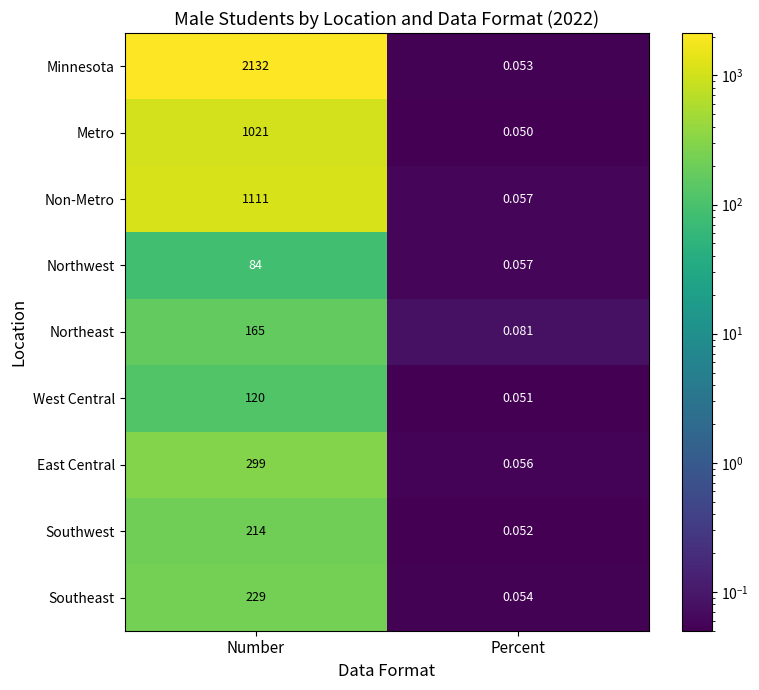

At which category is the sum across all series the highest?

Number